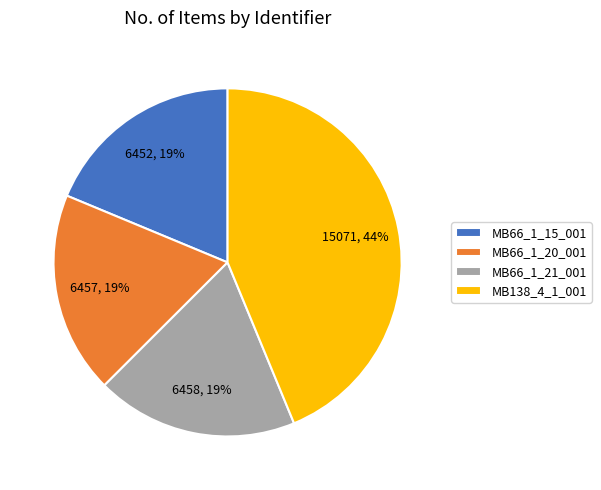

What percentage is the MB66_1_15_001 slice, to the nearest percent?

19%